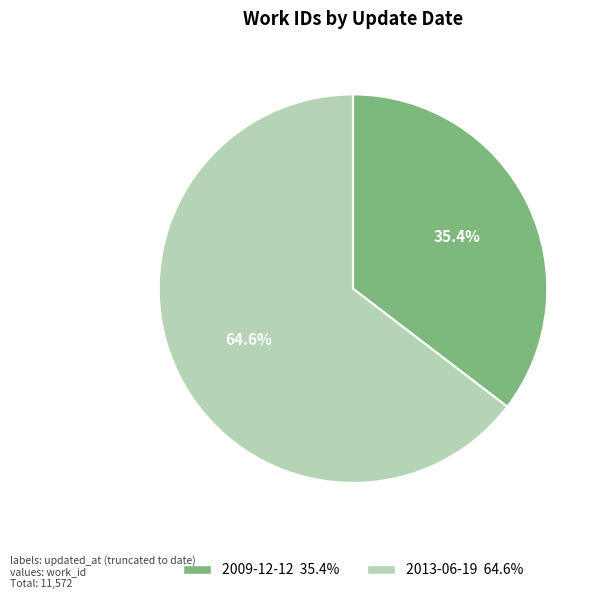

What percentage is the 2009-12-12 slice, to the nearest percent?

35%